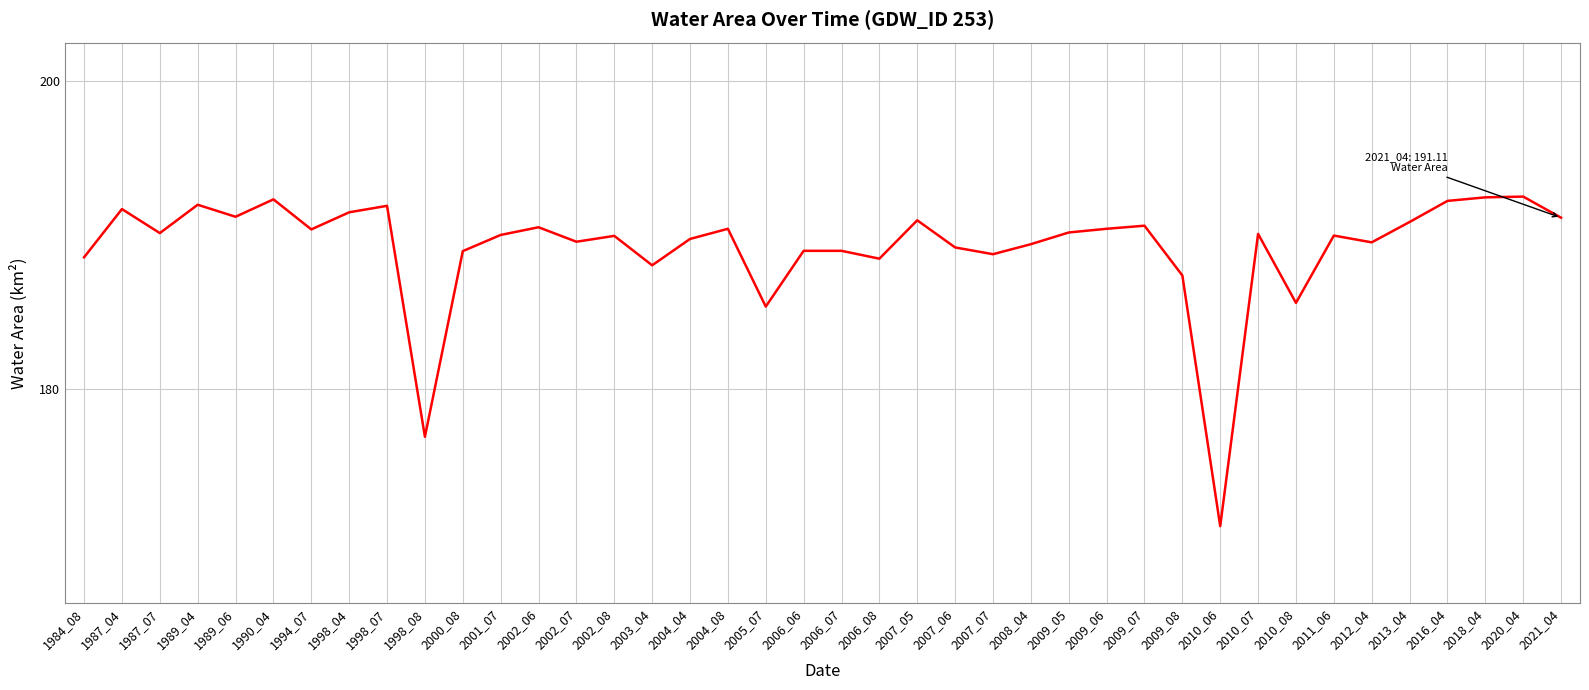

At which category does the chart reach its minimum across all series?

2010_06